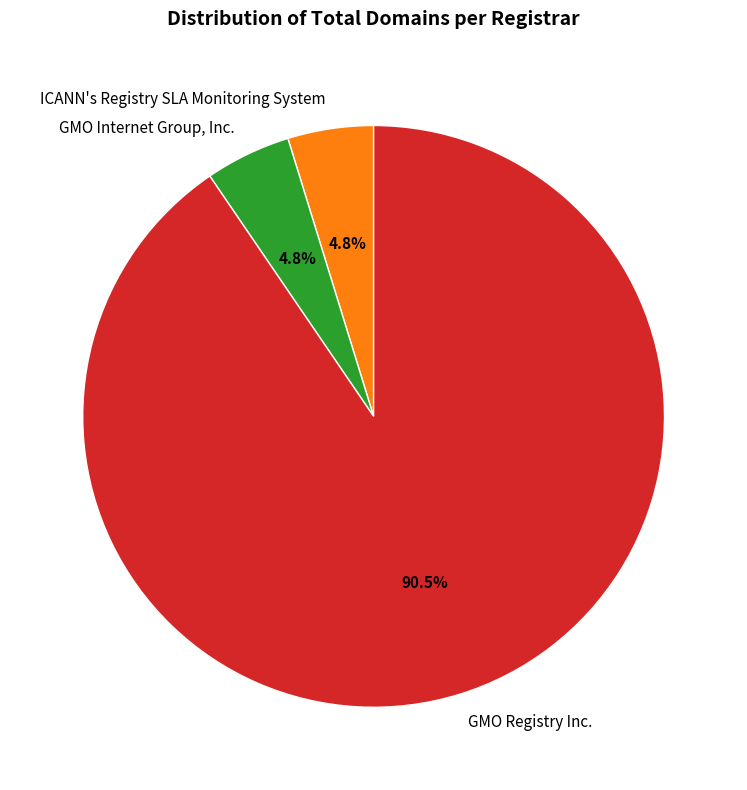

What is the ratio of the value at ICANN's Registry SLA Monitoring System to the value at GMO Internet Group, Inc.?

1.0